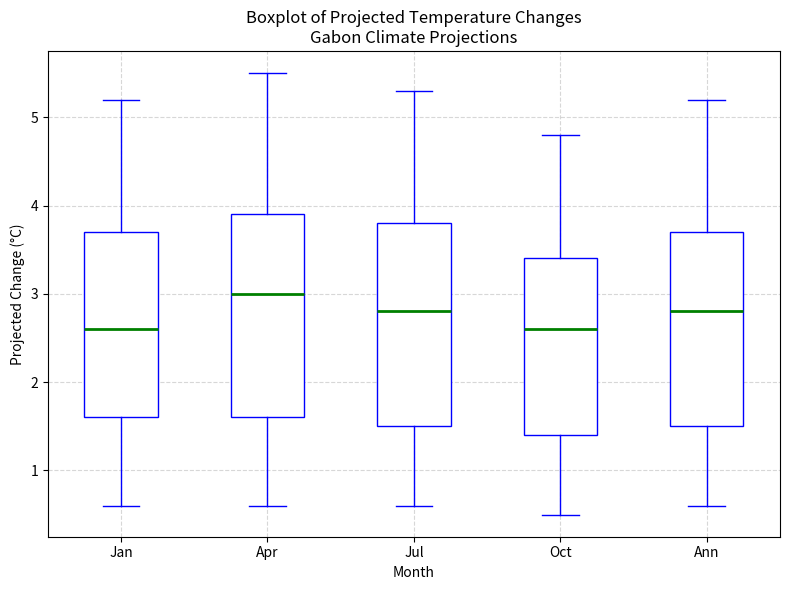

Reading left to right, transcribe this box plot: for each box, give where its median line is, the range the box spans, and where its two whiskers end, as read against the y-axis. The values are not printed on the chart, so give them approximately, as read against the axis.

Jan: median 2.6, box 1.6 to 3.7, whiskers 0.6 to 5.2
Apr: median 3.0, box 1.6 to 3.9, whiskers 0.6 to 5.5
Jul: median 2.8, box 1.5 to 3.8, whiskers 0.6 to 5.3
Oct: median 2.6, box 1.4 to 3.4, whiskers 0.5 to 4.8
Ann: median 2.8, box 1.5 to 3.7, whiskers 0.6 to 5.2